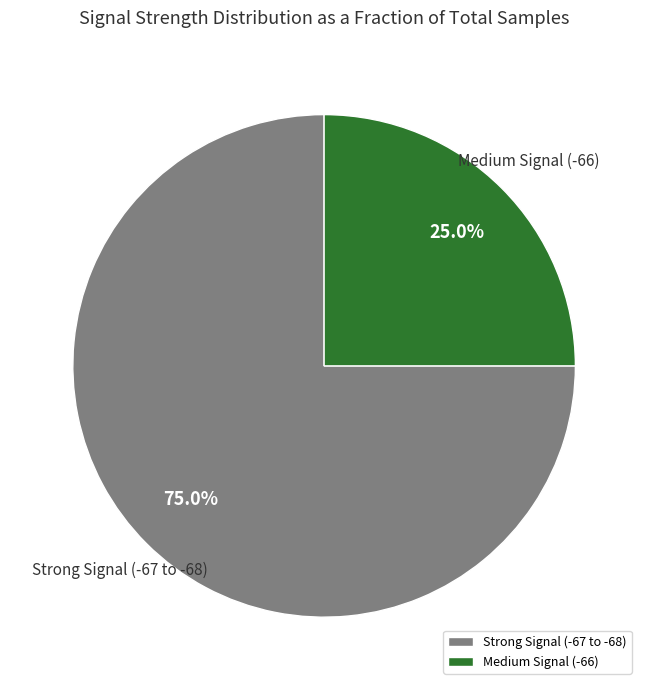

Which category accounts for the majority?

Strong Signal (-67 to -68)